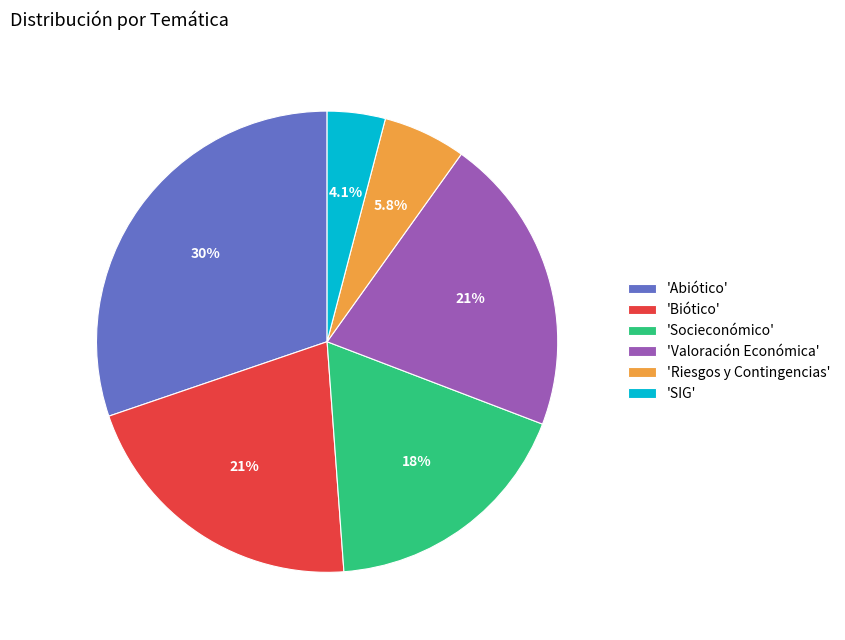

Which slice is the largest?

'Abiótico'